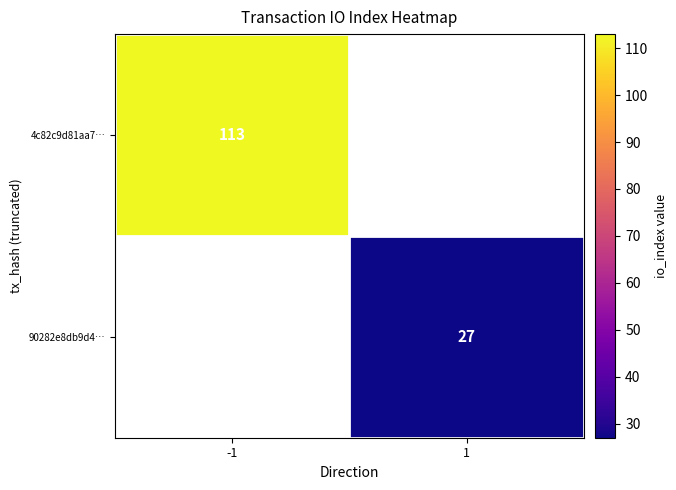

The 4c82c9d81aa7… series shows 113 at -1. True or false?

True